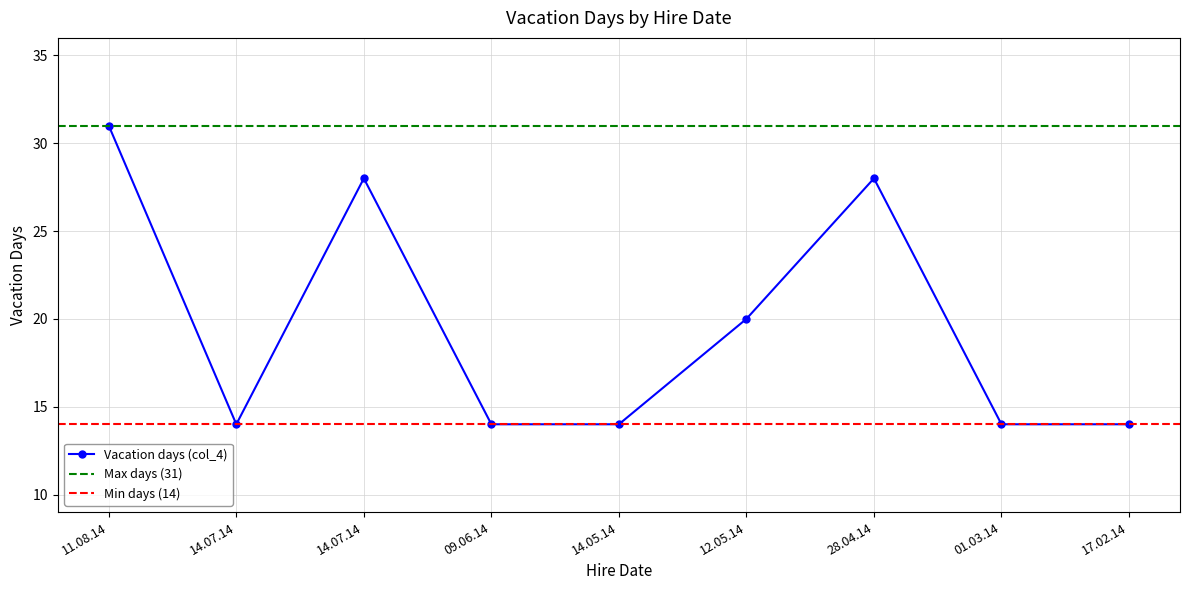

The chart shows a value of 14 at 01.03.14. True or false?

True